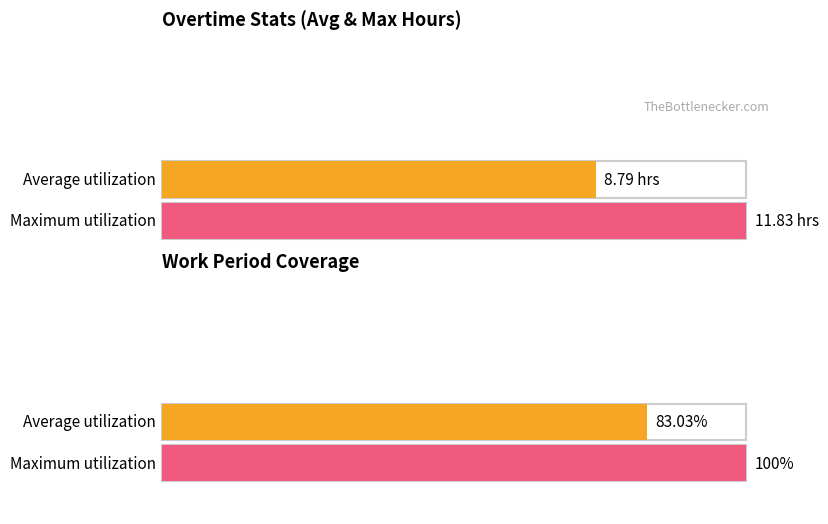

What is the average value of the Overtime series?

8.8